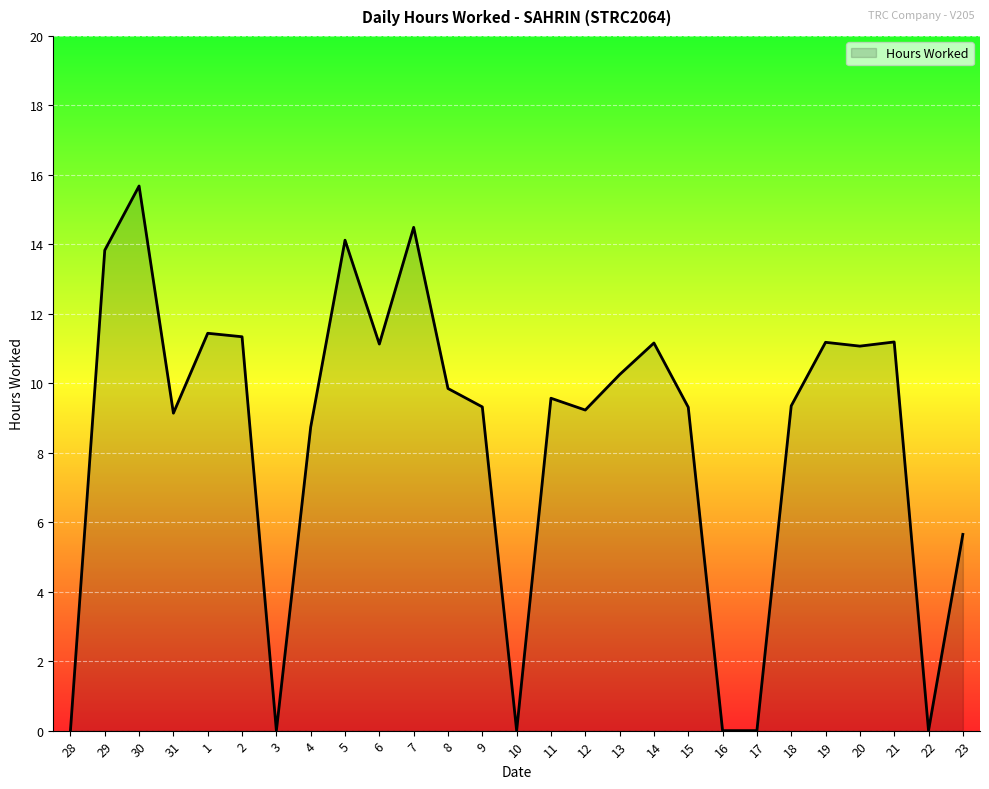

How many values exceed 9?

19